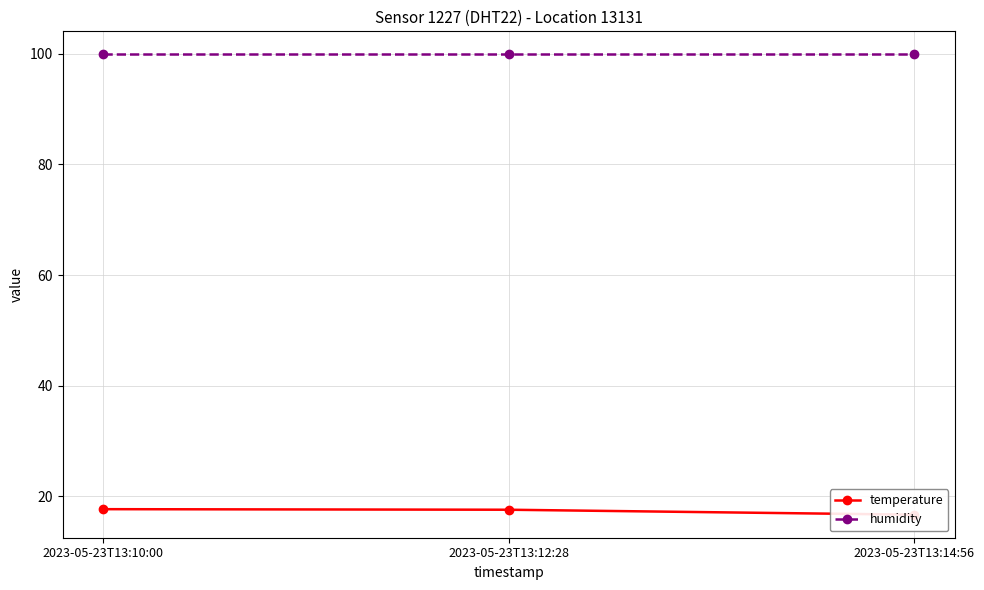

What is the difference between the second highest and minimum values in the temperature series?

0.9